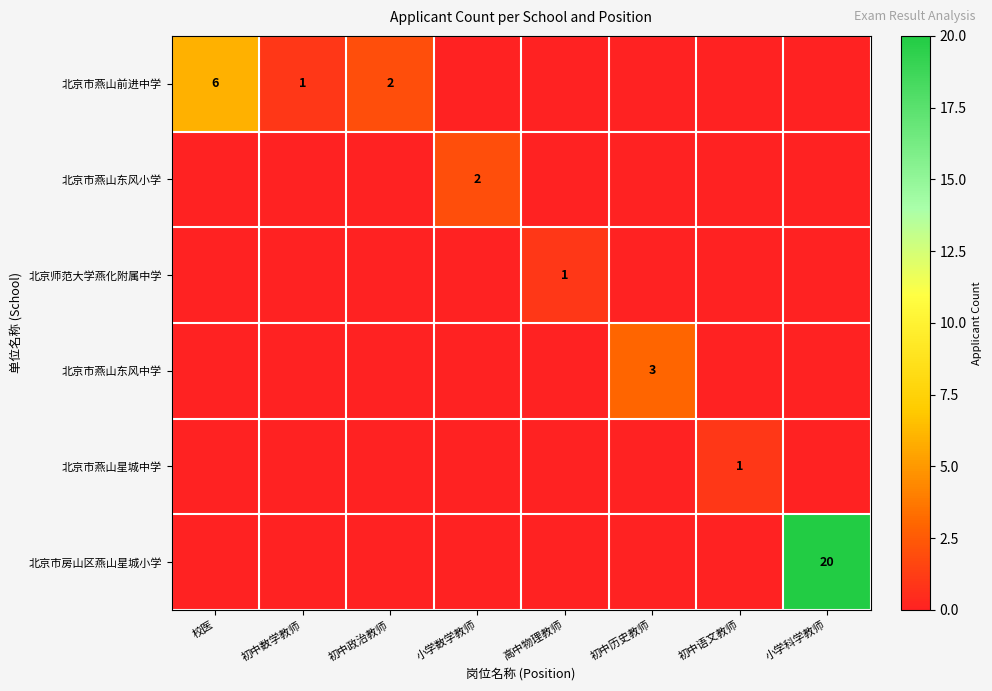

What is the difference between the maximum and minimum values in the 北京市燕山星城中学 series?

1